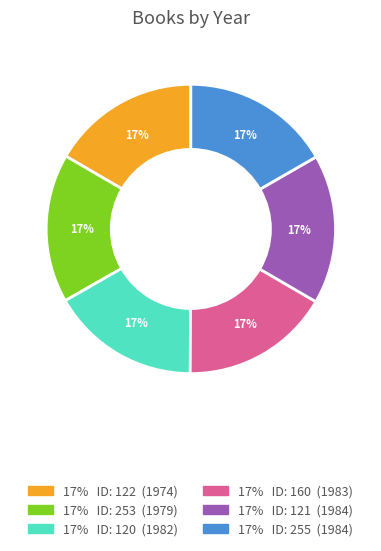

Is there any slice that represents more than half of the pie?

No